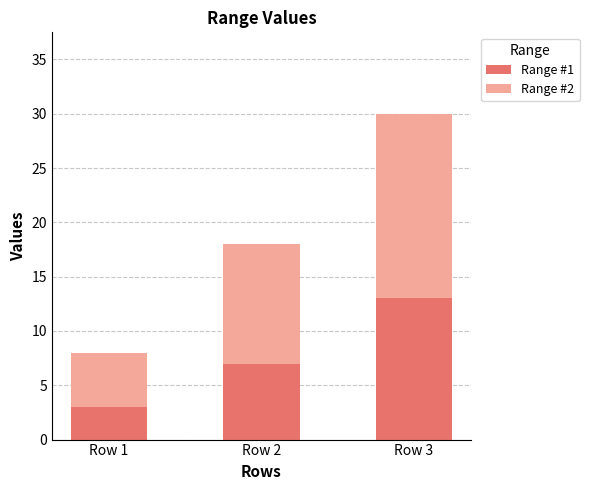

What are all the series names shown in the legend?

Range #1, Range #2